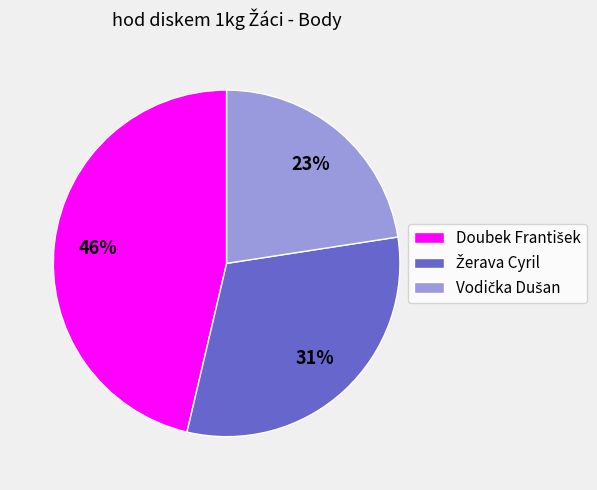

How many slices are in this pie chart?

3